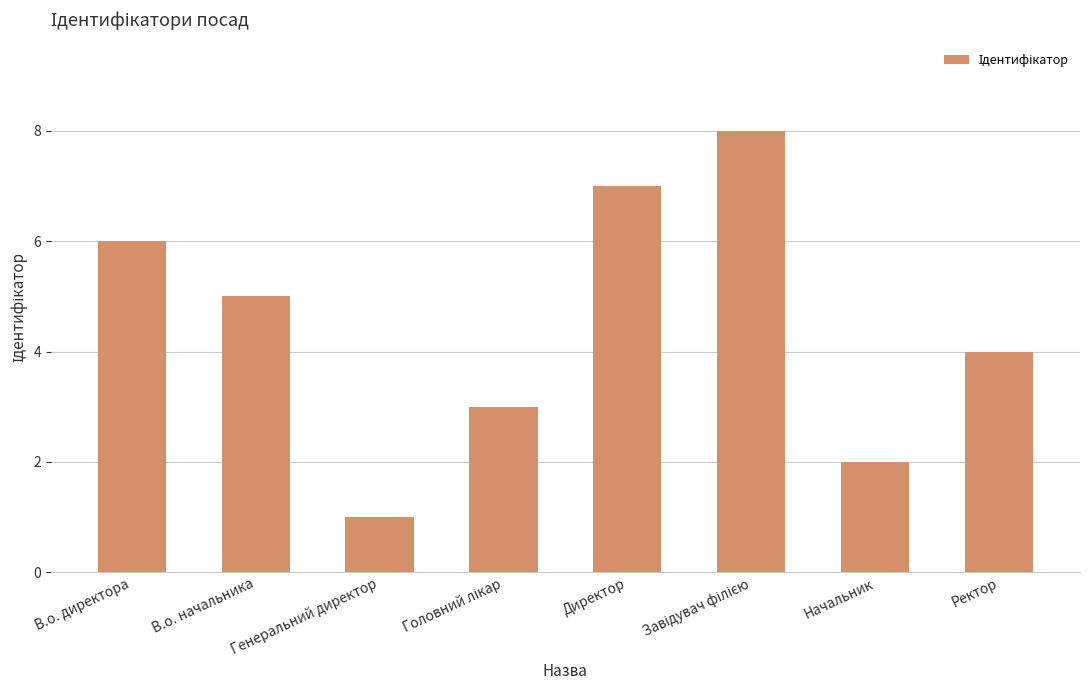

What is the minimum value shown in the chart?

1